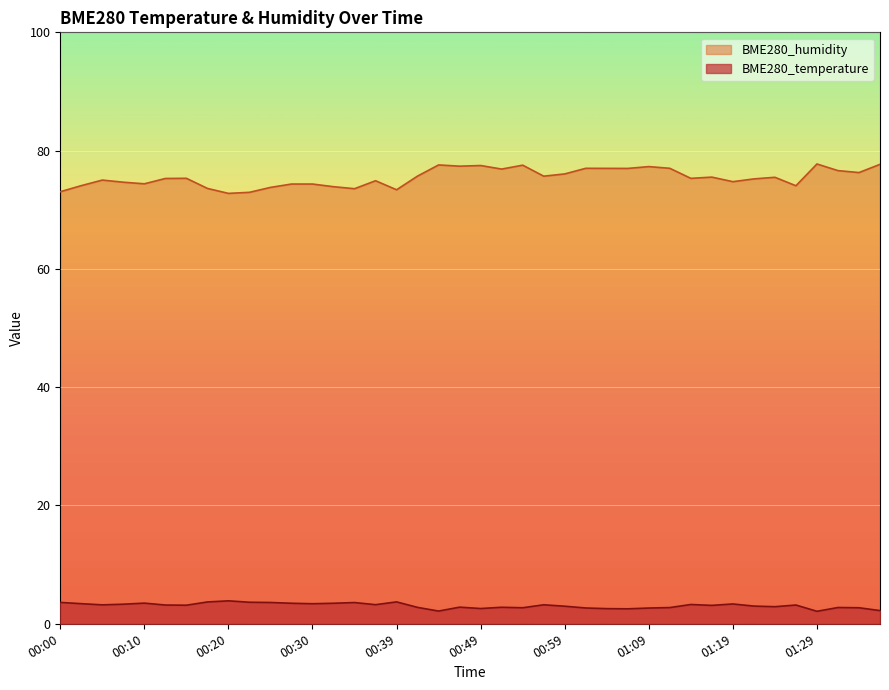

True or false: BME280_temperature and BME280_humidity cross at least once.

False